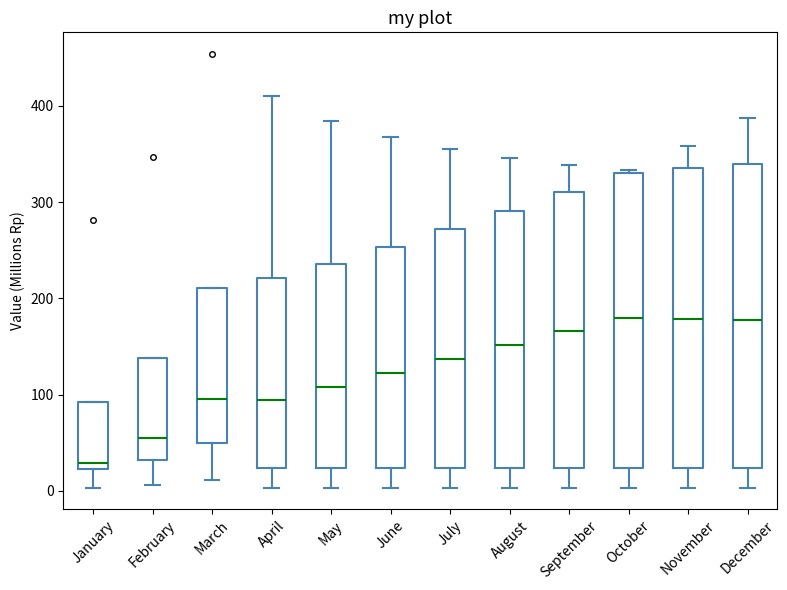

Where does the lower whisker of the box for April end on the y-axis? The values are not printed on the chart, so give them approximately, as read against the axis.

0